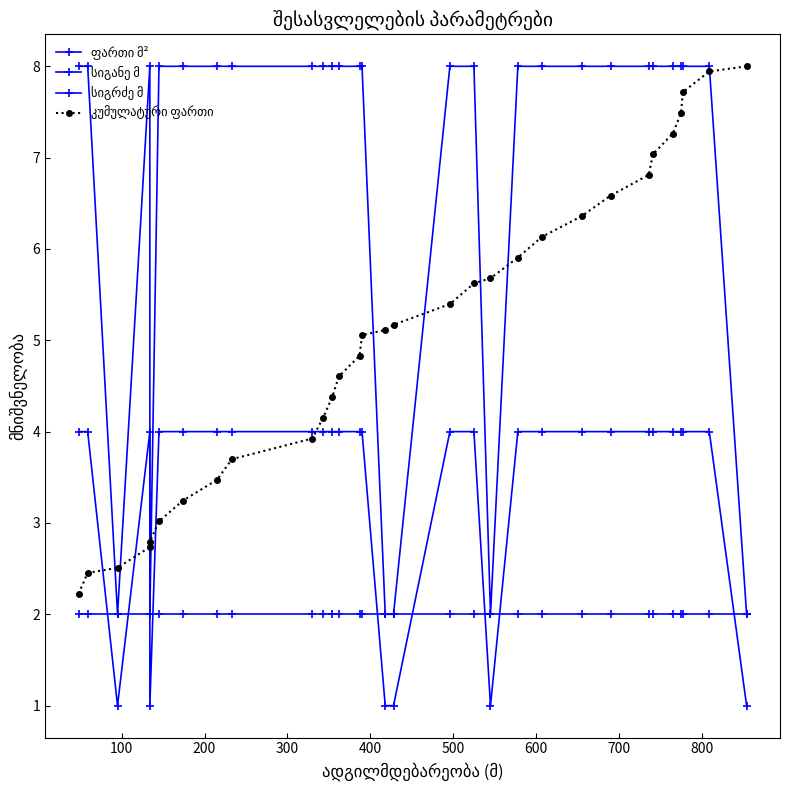

How many distinct data groups are displayed?

4